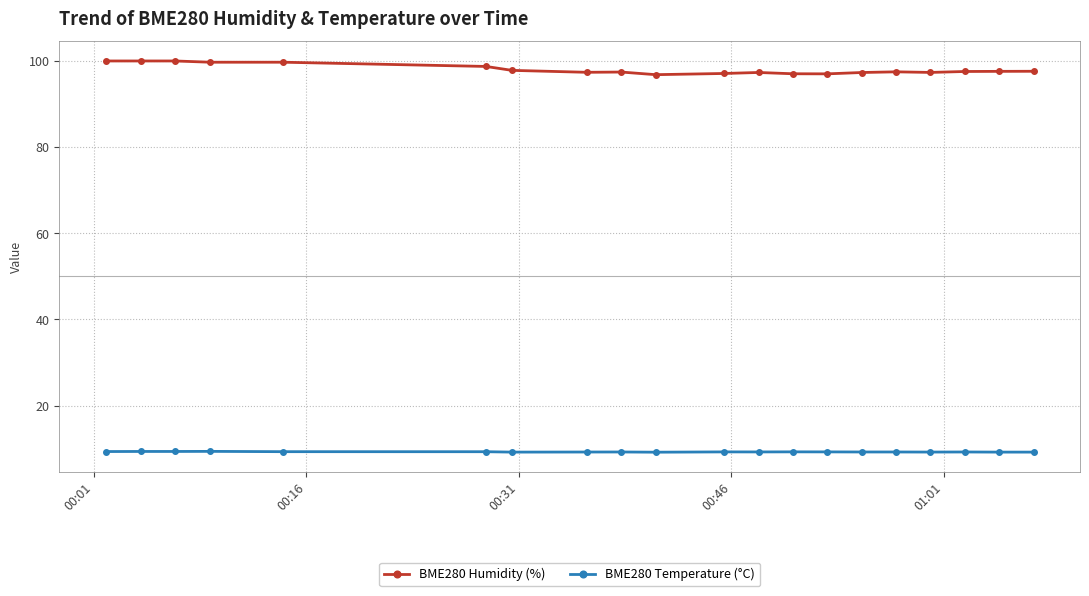

What is the greatest value displayed?

100.0